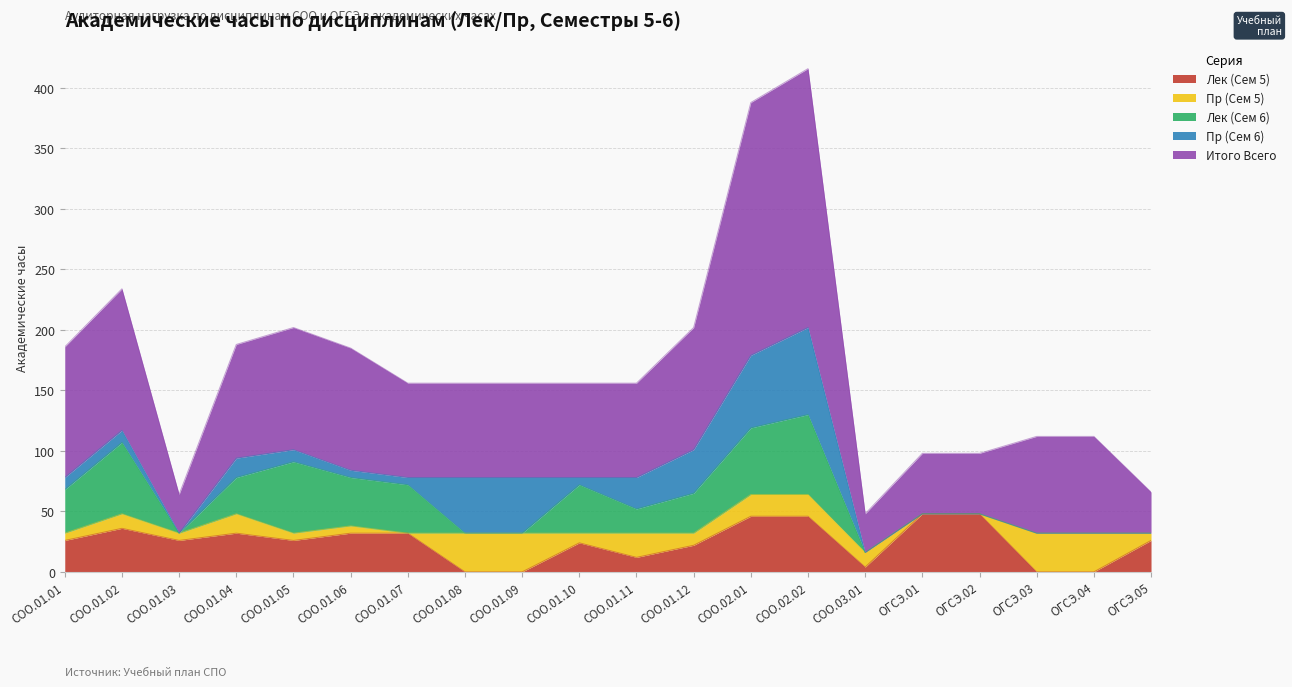

Reading left to right, transcribe all the data shown in this chart.

Лек (Сем 5): 26	36	26	32	26	32	32	0	0	24	12	22	46	46	4	48	48	0	0	26
Пр (Сем 5): 6	12	6	16	6	6	0	32	32	8	20	10	18	18	12	0	0	32	32	6
Лек (Сем 6): 36	59	0	30	59	40	40	0	0	40	20	33	55	66	0	0	0	0	0	0
Пр (Сем 6): 10	10	0	16	10	6	6	46	46	6	26	36	60	72	0	0	0	0	0	0
Итого Всего: 108	117	32	94	101	101	78	78	78	78	78	101	209	214	32	50	50	80	80	34